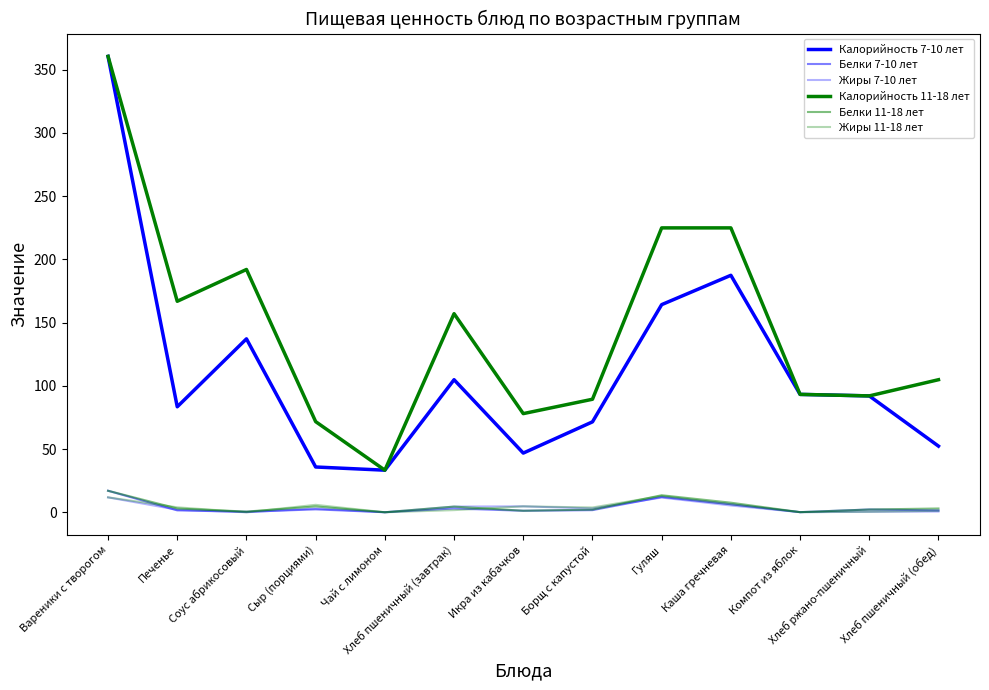

What is the value of the Жиры 11-18 лет point at the 8th from the left?

3.8